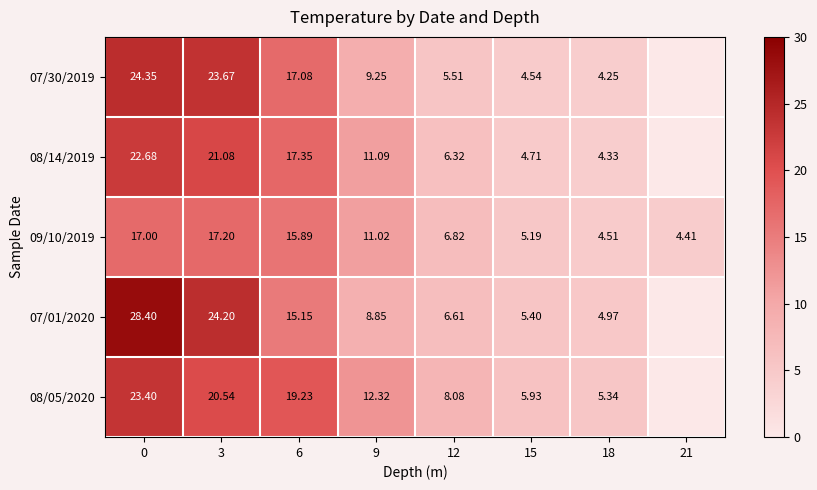

What is the difference between the highest and lowest values at 18?

1.1